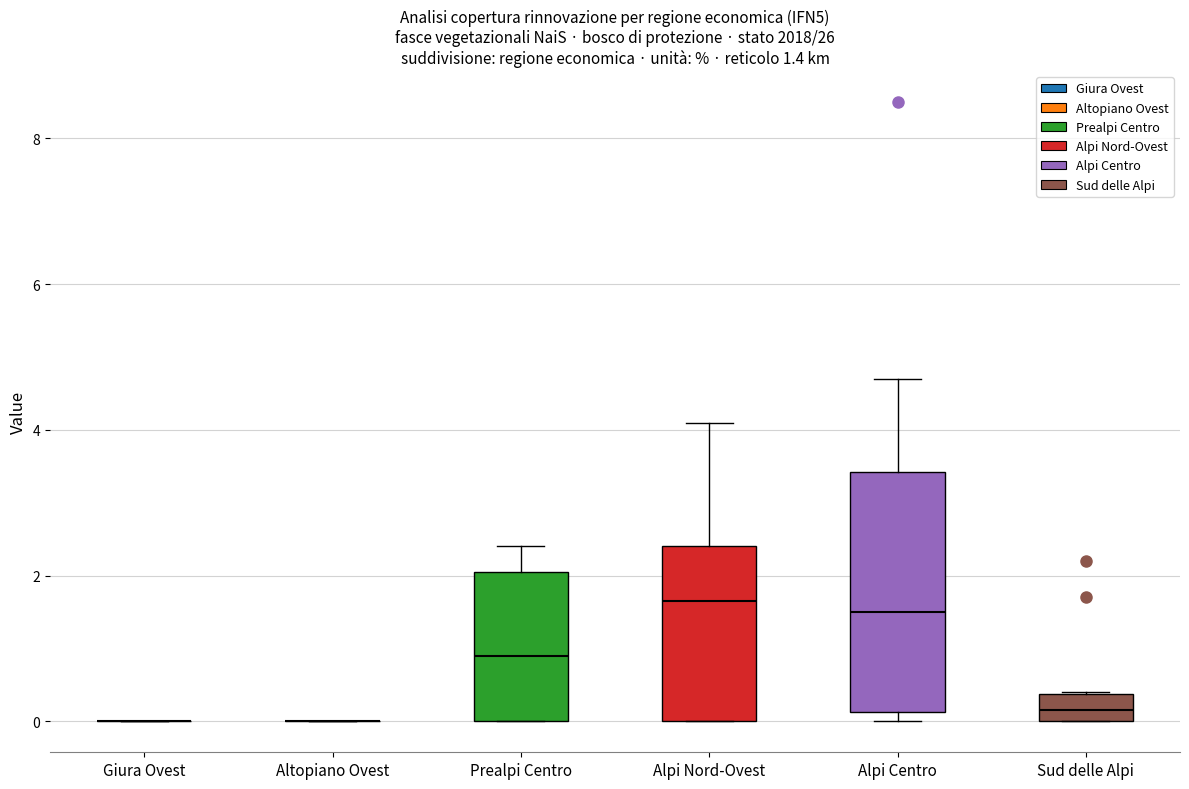

Comparing the boxes themselves (not the whiskers), which one is the tallest?

Alpi Centro